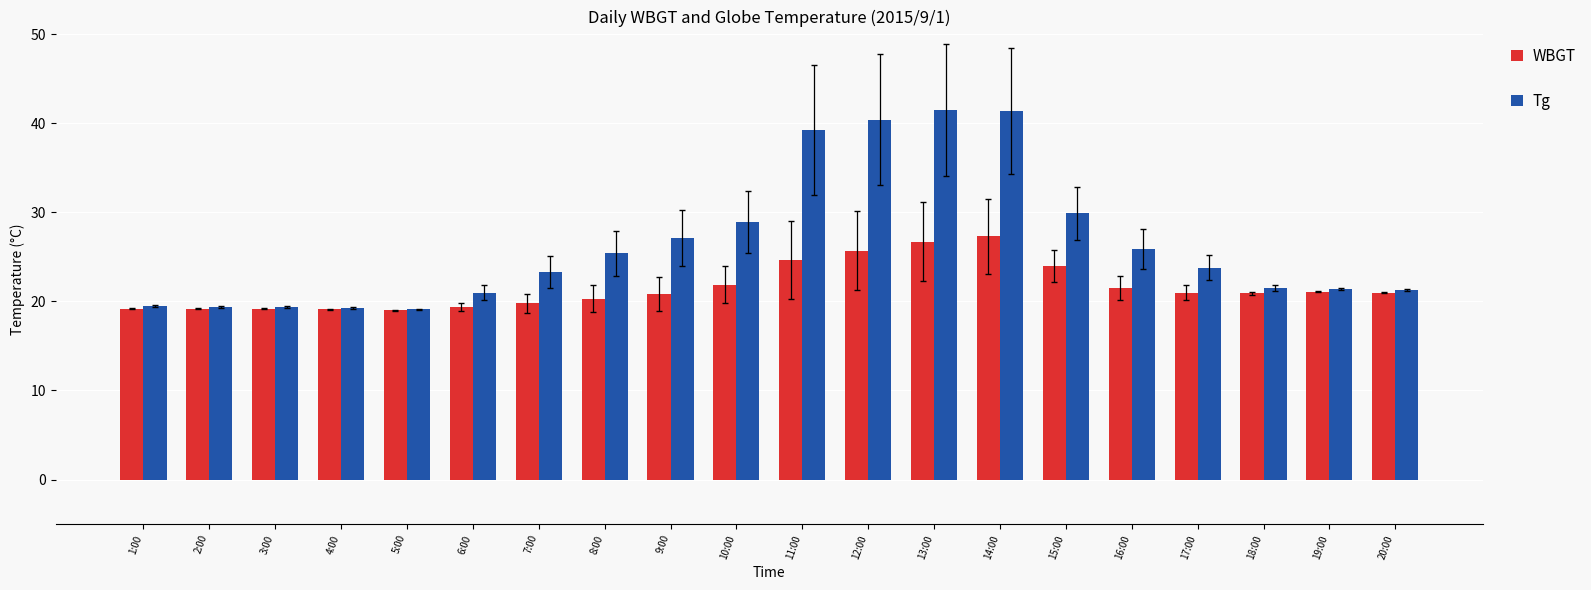

What is the sum of the WBGT values at 6:00 and 17:00?

40.4